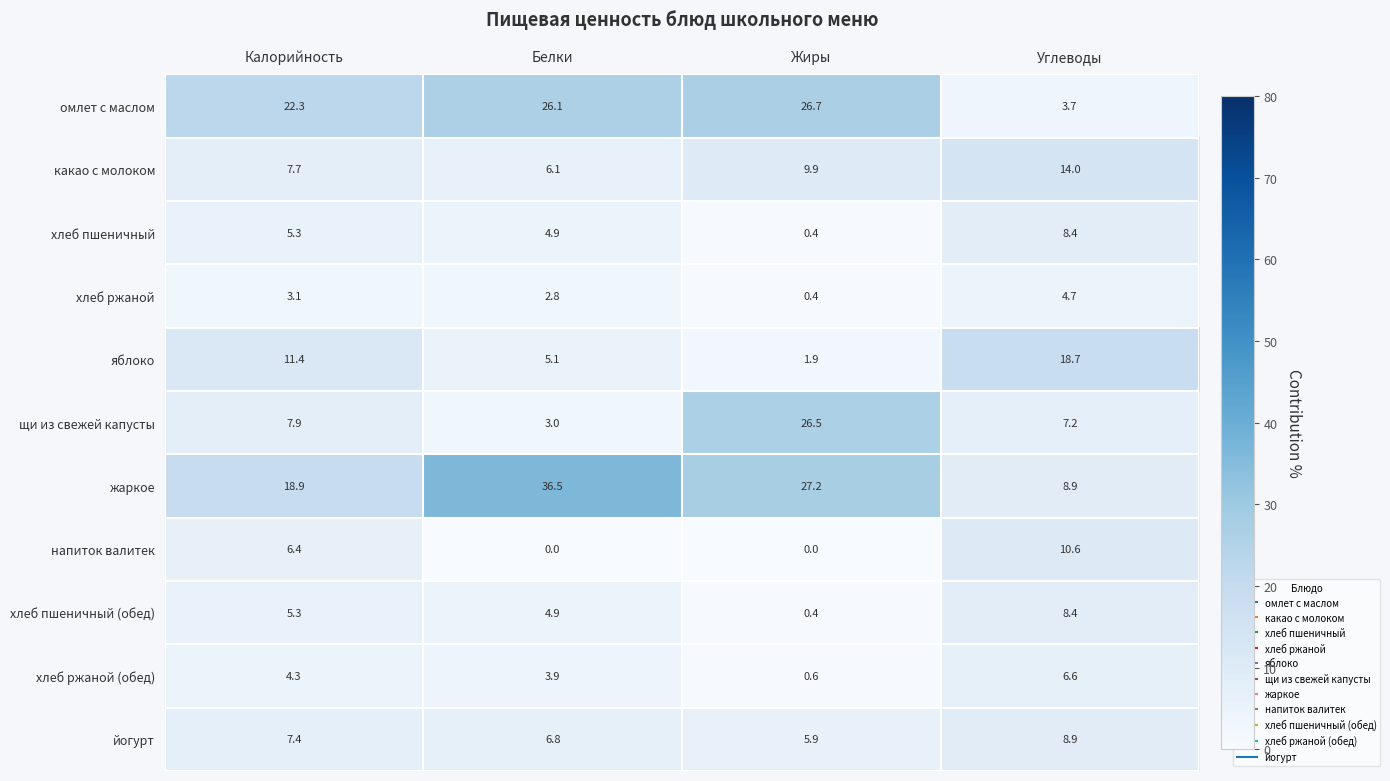

Which label corresponds to the largest value in the chart?

Белки